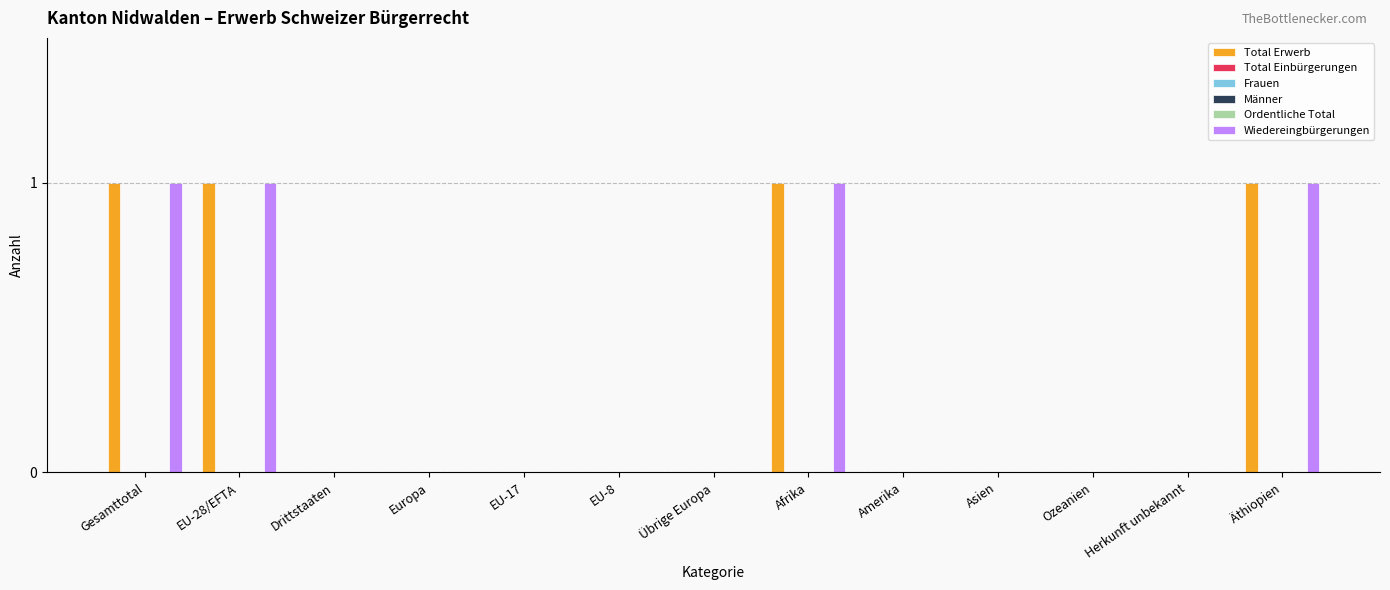

Which series has the widest spread of values?

Total Erwerb